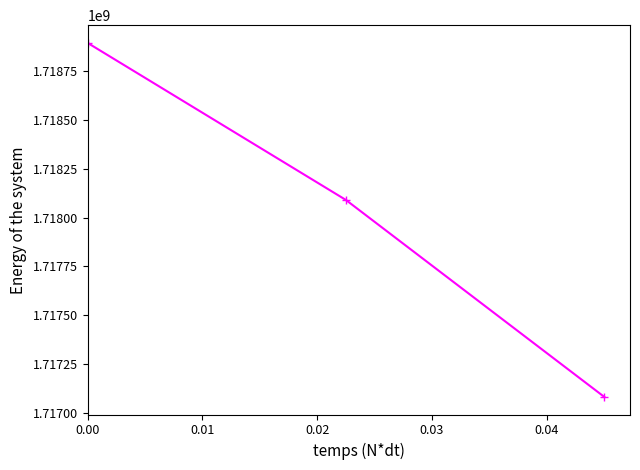

What is the value of the 1st point from the left?

1718896372